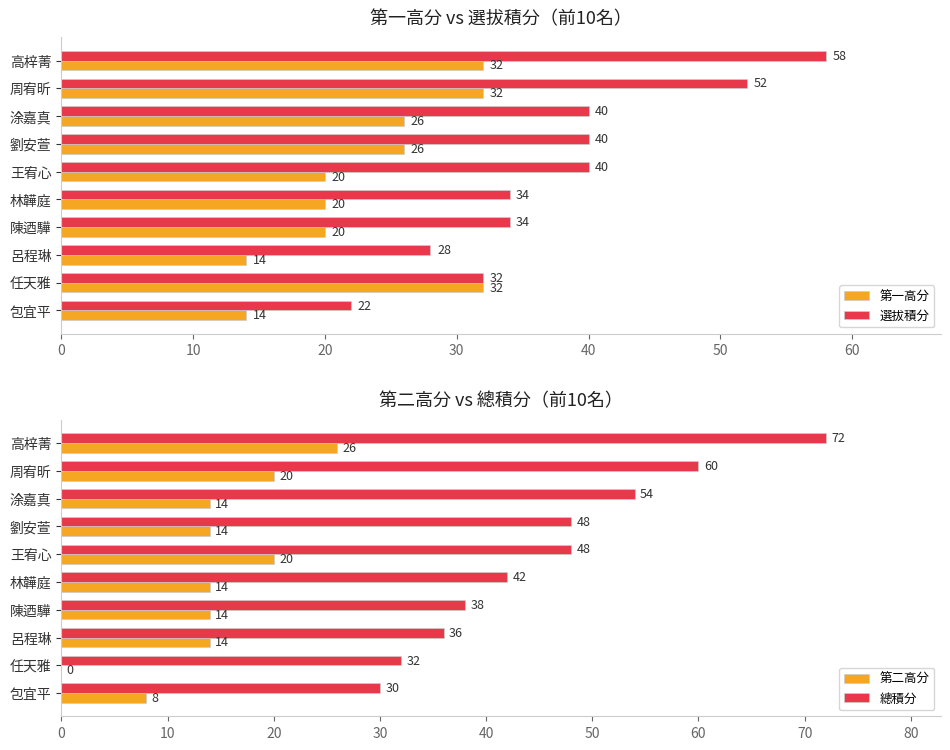

What is the value of the 第一高分 bar at the 5th from the left?

20